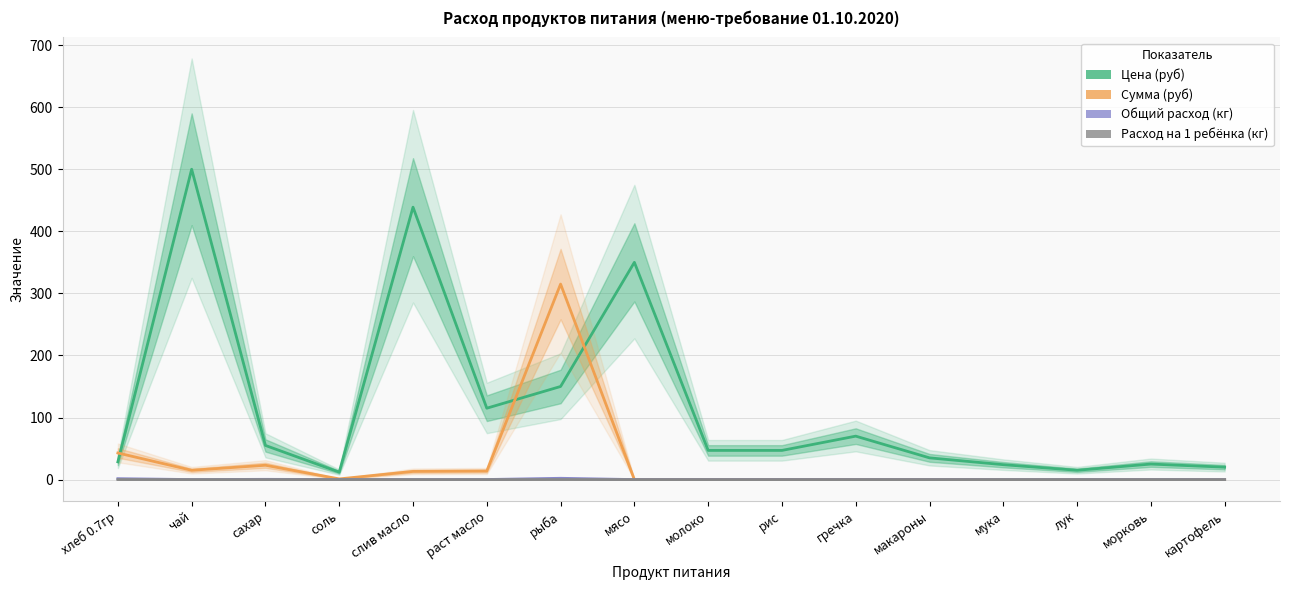

Which series has the widest spread of values?

Цена (руб)